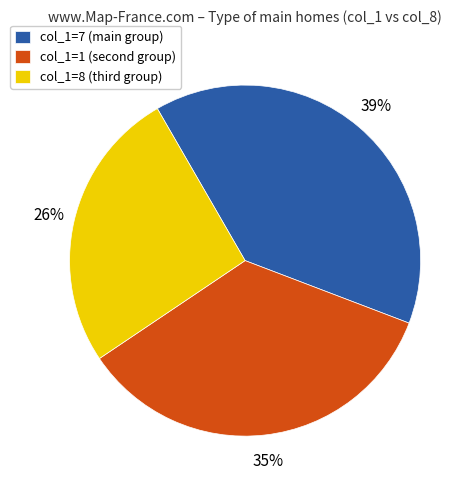

To the nearest percent, what is the average slice percentage?

33%